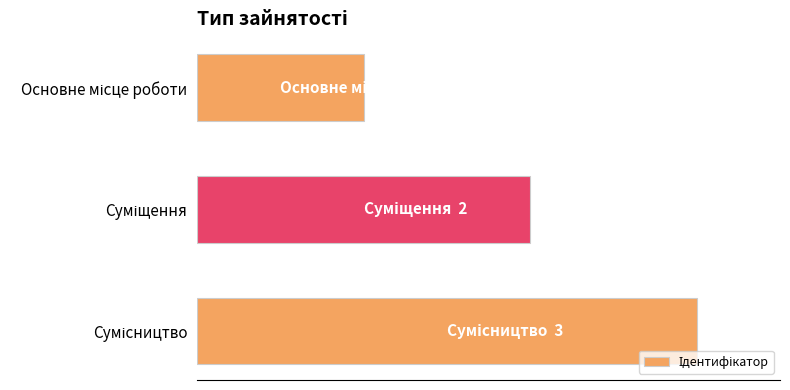

Does the chart contain any negative values?

No